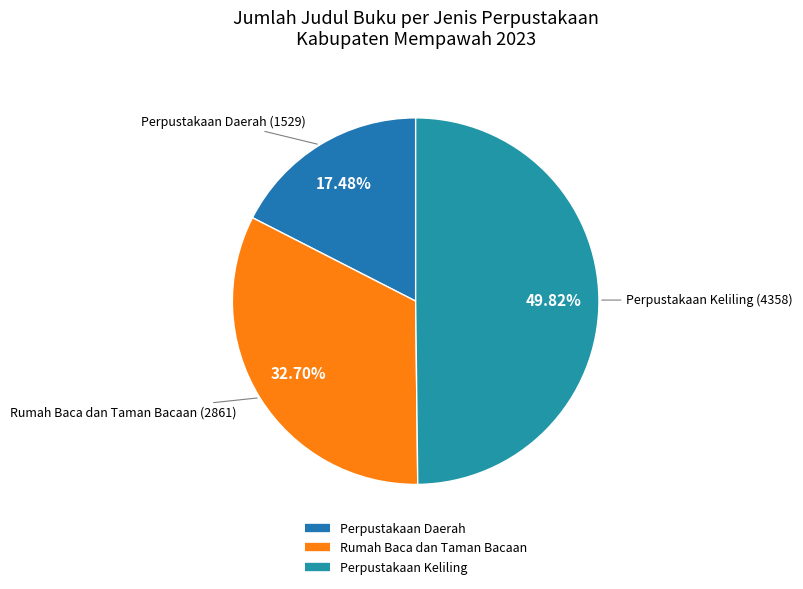

Which category has the smallest portion of the pie?

Perpustakaan Daerah